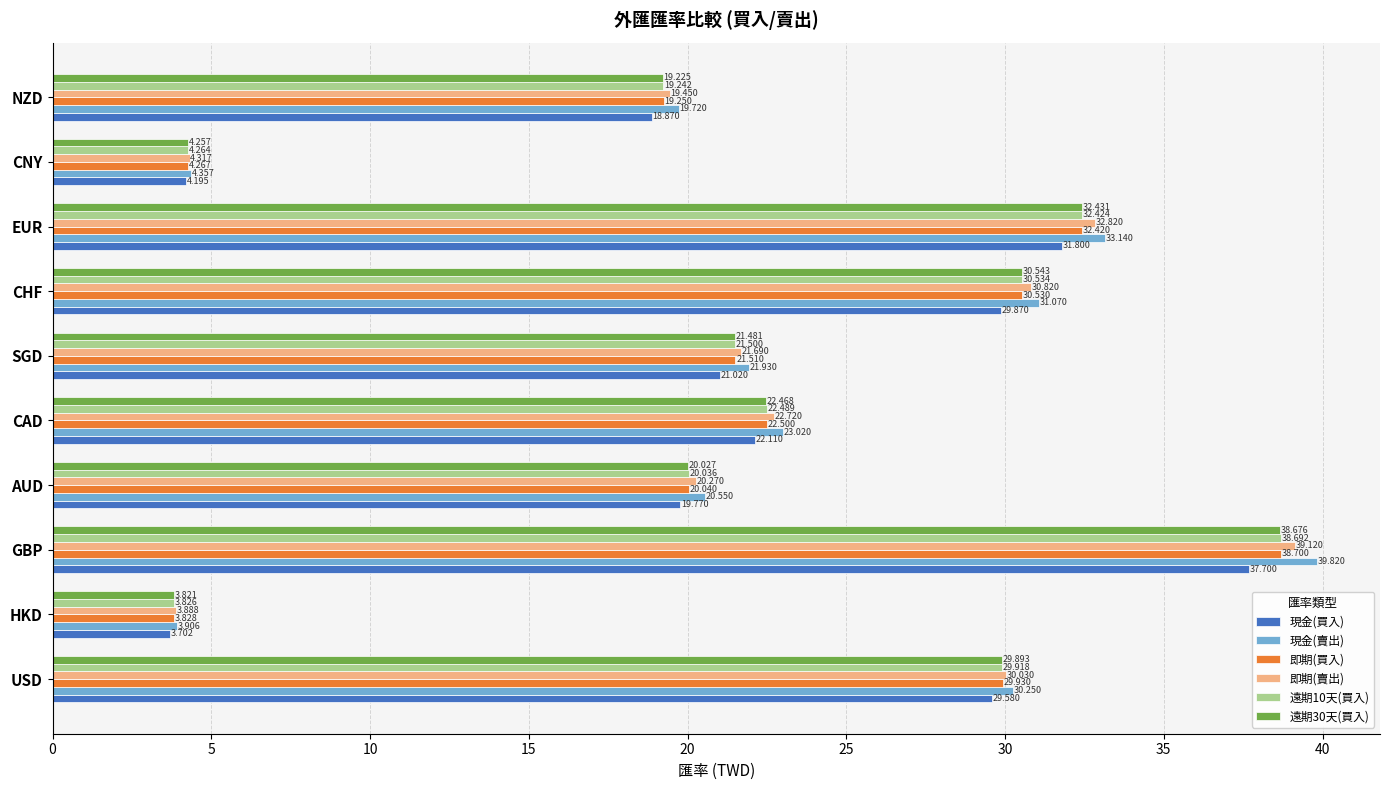

At which category is the sum across all series the highest?

GBP